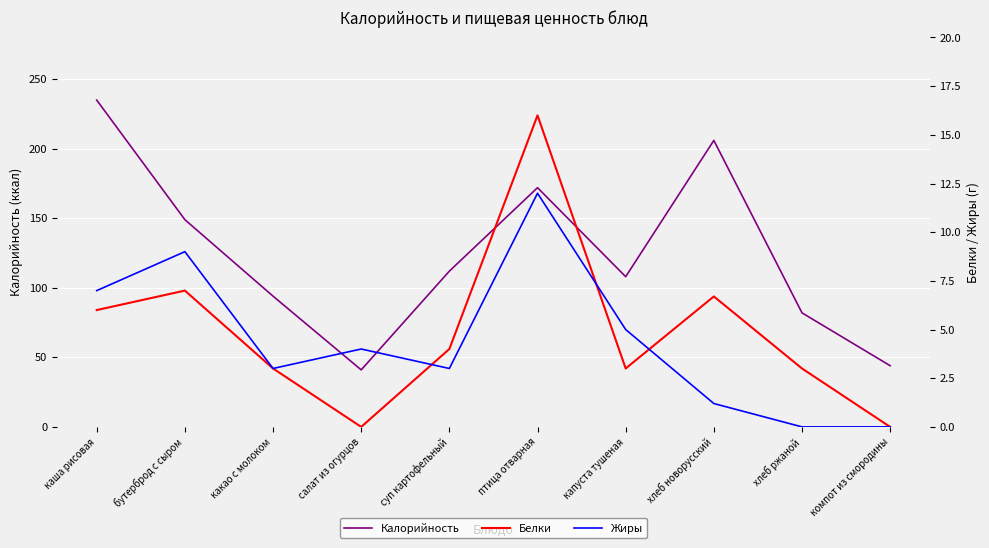

Reading left to right, what are all the values shown in this chart?

Калорийность: 235.0	149.0	94.0	41.0	112.0	172.0	108.0	206.0	82.0	44.0
Белки: 6.0	7.0	3.0	0.0	4.0	16.0	3.0	6.7	3.0	0.0
Жиры: 7.0	9.0	3.0	4.0	3.0	12.0	5.0	1.2	0.0	0.0